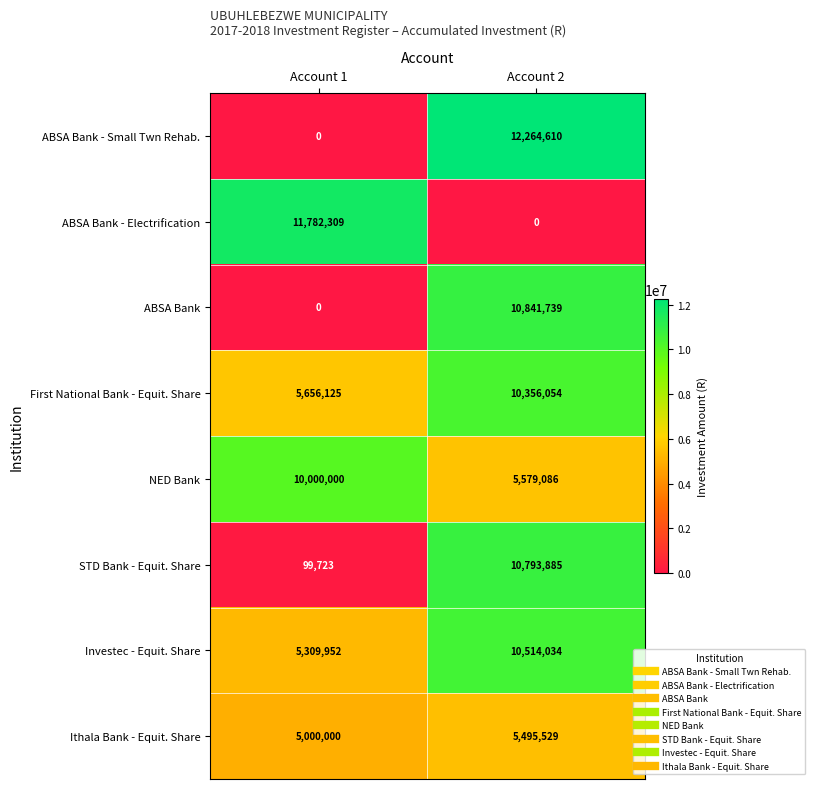

Which series has the largest range (max minus min)?

ABSA Bank - Small Twn Rehab.